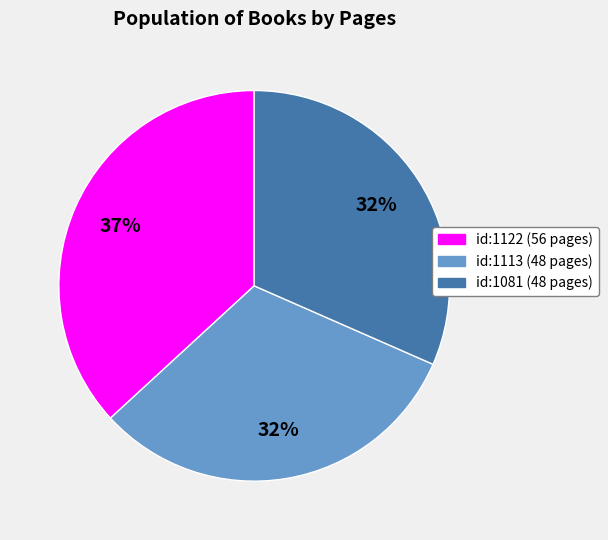

How many segments does this pie chart have?

3